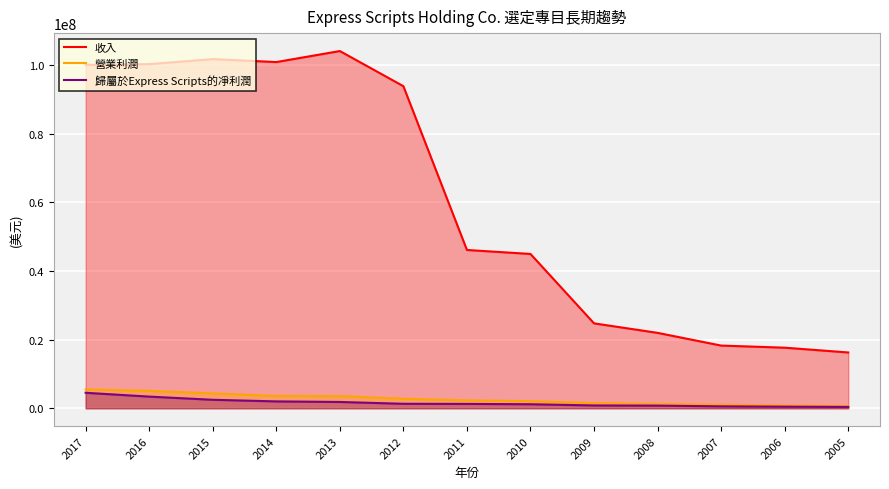

Reading left to right, extract all data points from this chart.

收入: 100064600	100287500	101751800	100887100	104098800	93858100	46128300	44973200	24748900	21978000	18273600	17660000	16266000
營業利潤: 5494000	5087800	4339300	3602400	3551700	2784500	2314400	2070900	1498400	1280500	1061000	824100	643000
歸屬於Express Scripts的凈利潤: 4517400	3404400	2476400	2007600	1844600	1312900	1275800	1181200	827600	776100	567800	474400	400000